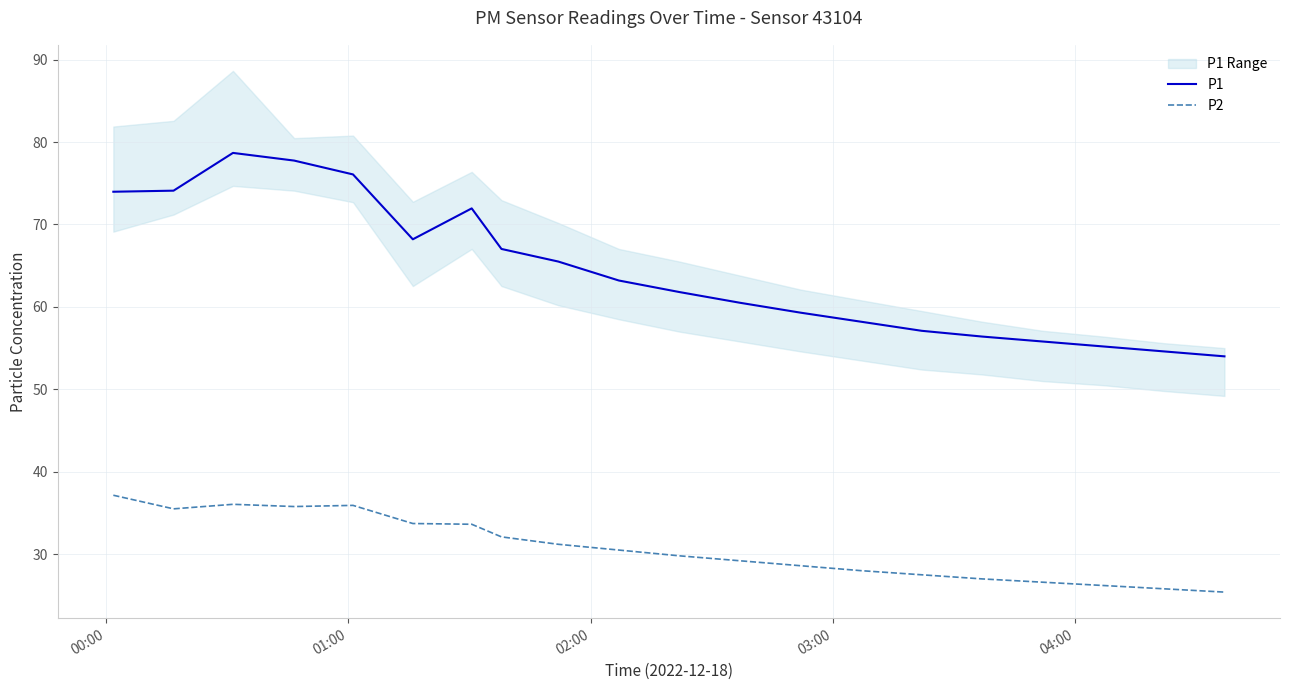

True or false: P2 and P1 cross at least once.

False